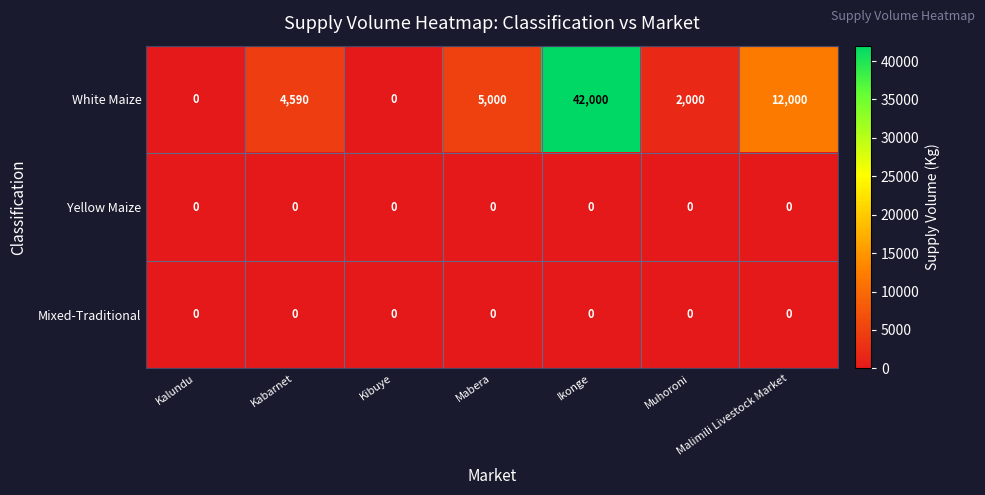

Where is White Maize nearest to the value 21000?

Malimili Livestock Market